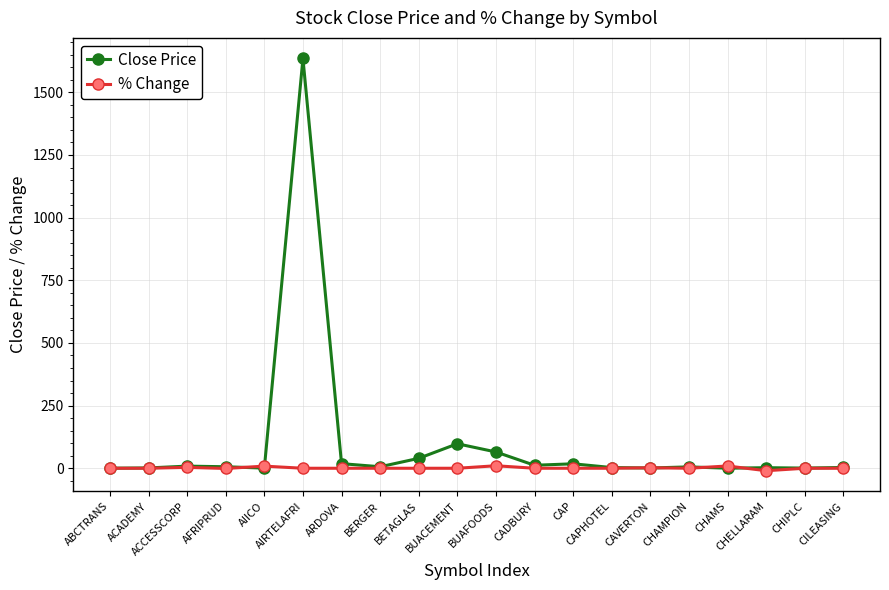

How many intersections are there between % Change and Close Price?

6